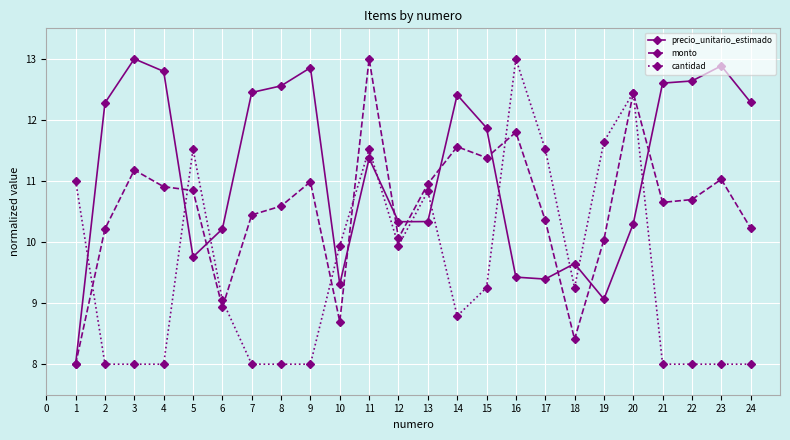

True or false: monto has more than 2 points higher than both neighbors.

True